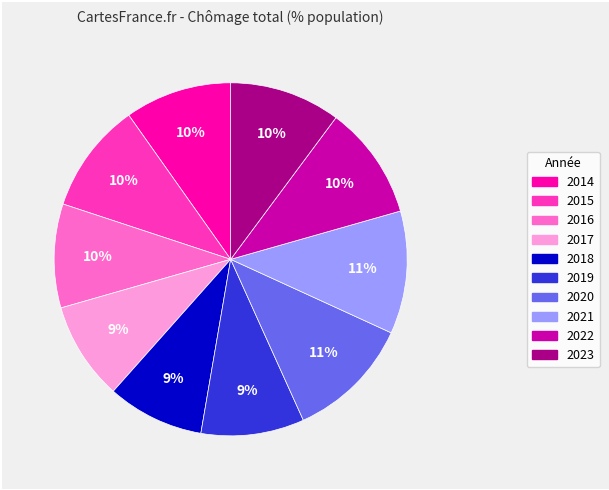

The 2021 slice represents 11% of the pie. True or false?

True